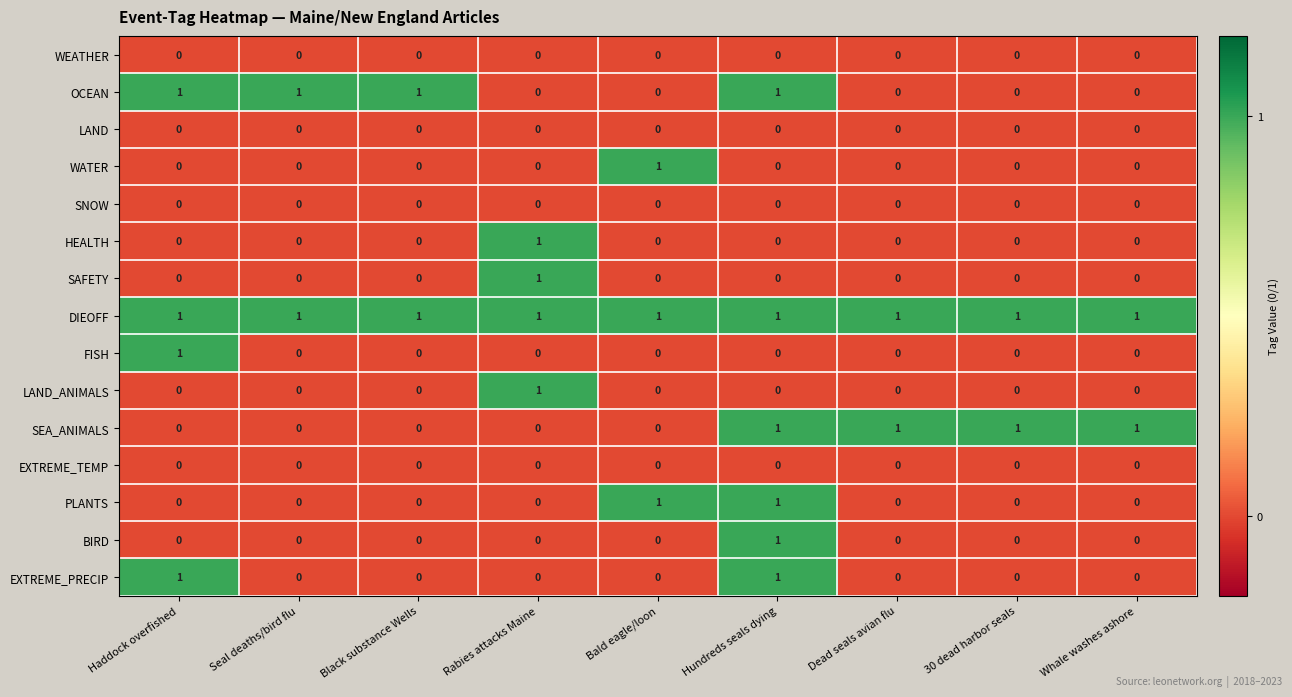

At how many categories does at least one series exceed 0?

9